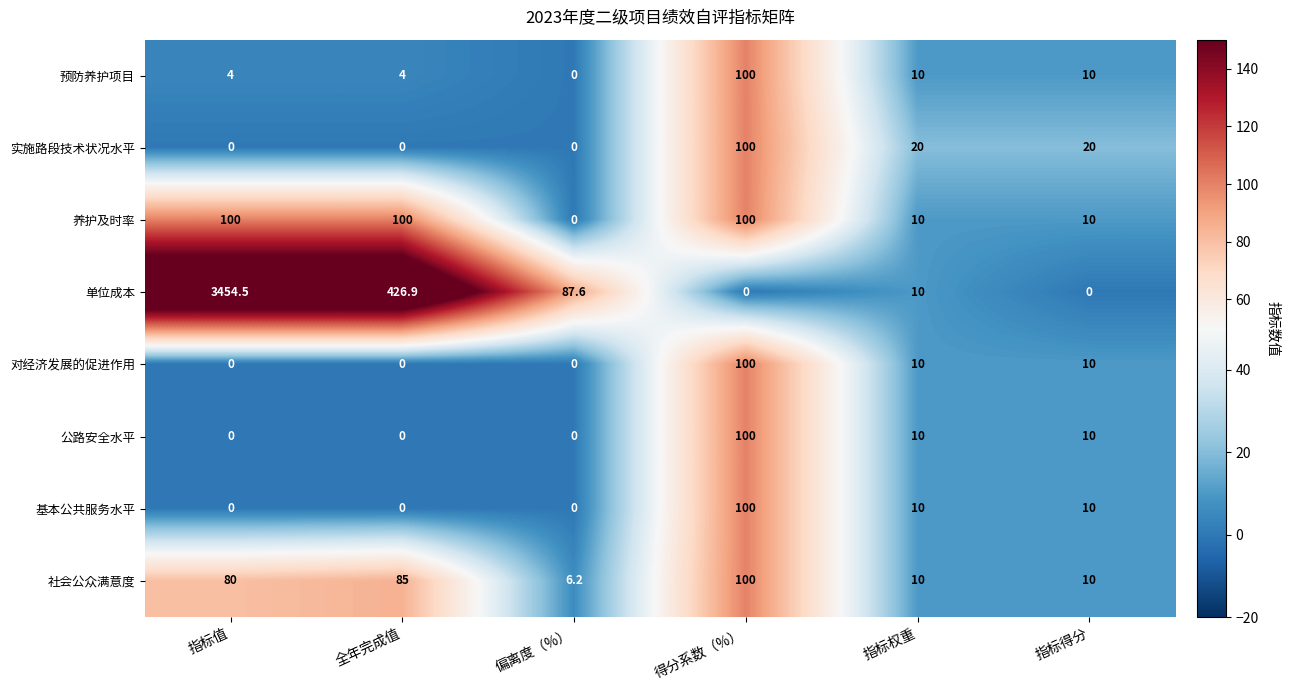

What is the average value of the 公路安全水平 series?

20.0